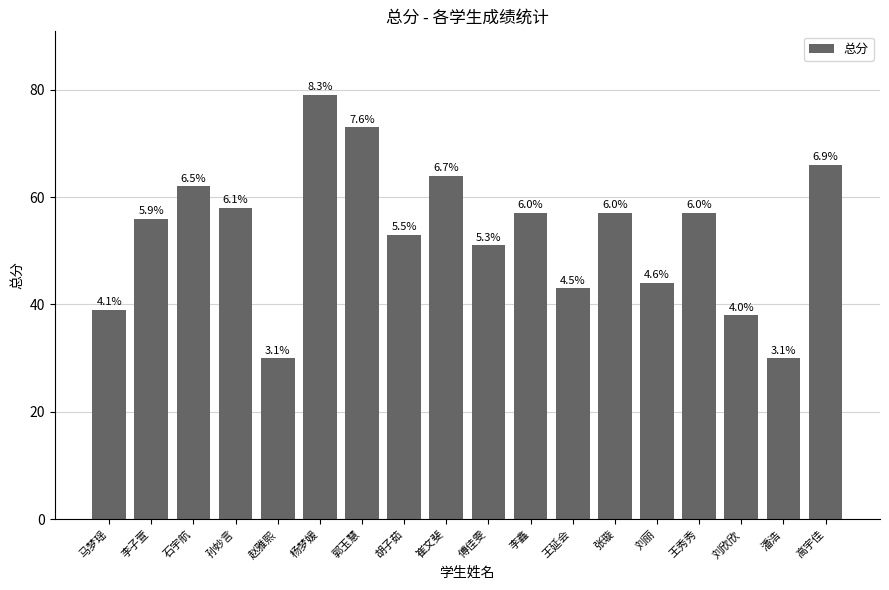

List the labels in order of value, largest first.

杨梦媛, 郭玉慧, 高宇佳, 崔文斐, 石宇航, 孙妙言, 李鑫, 张璇, 王秀秀, 李子萱, 胡子茹, 傅佳雯, 刘丽, 王延会, 马梦瑶, 刘欣欣, 赵雅熙, 潘浩